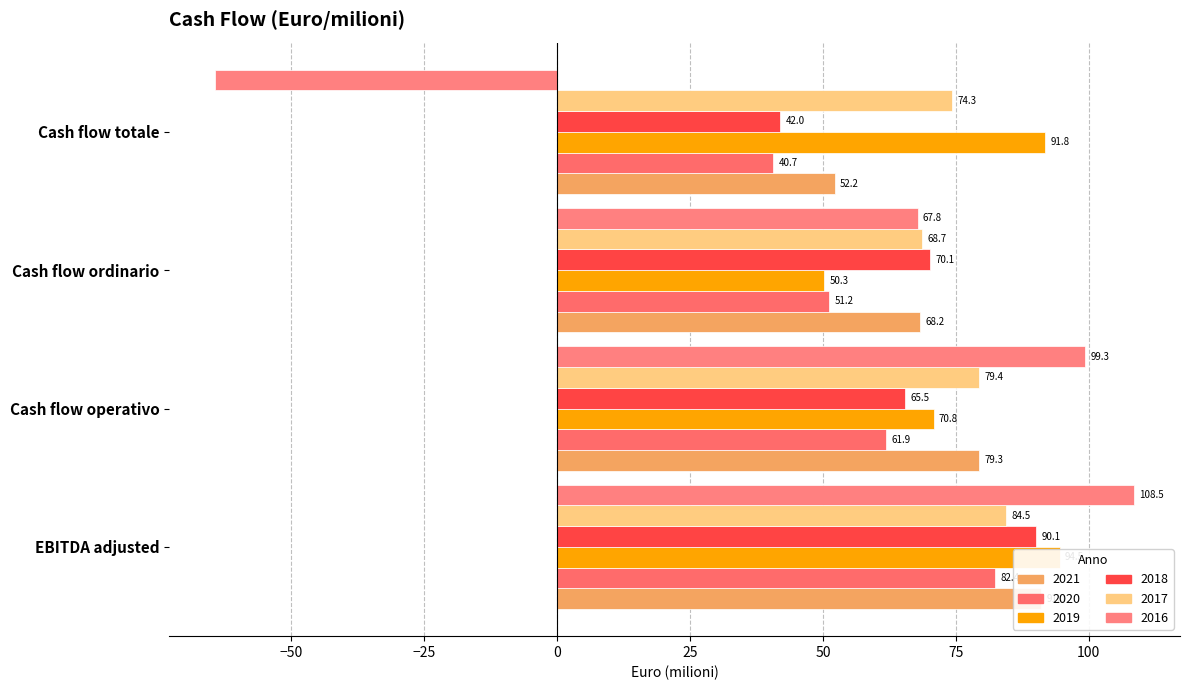

At which label does 2016 reach its minimum?

Cash flow totale